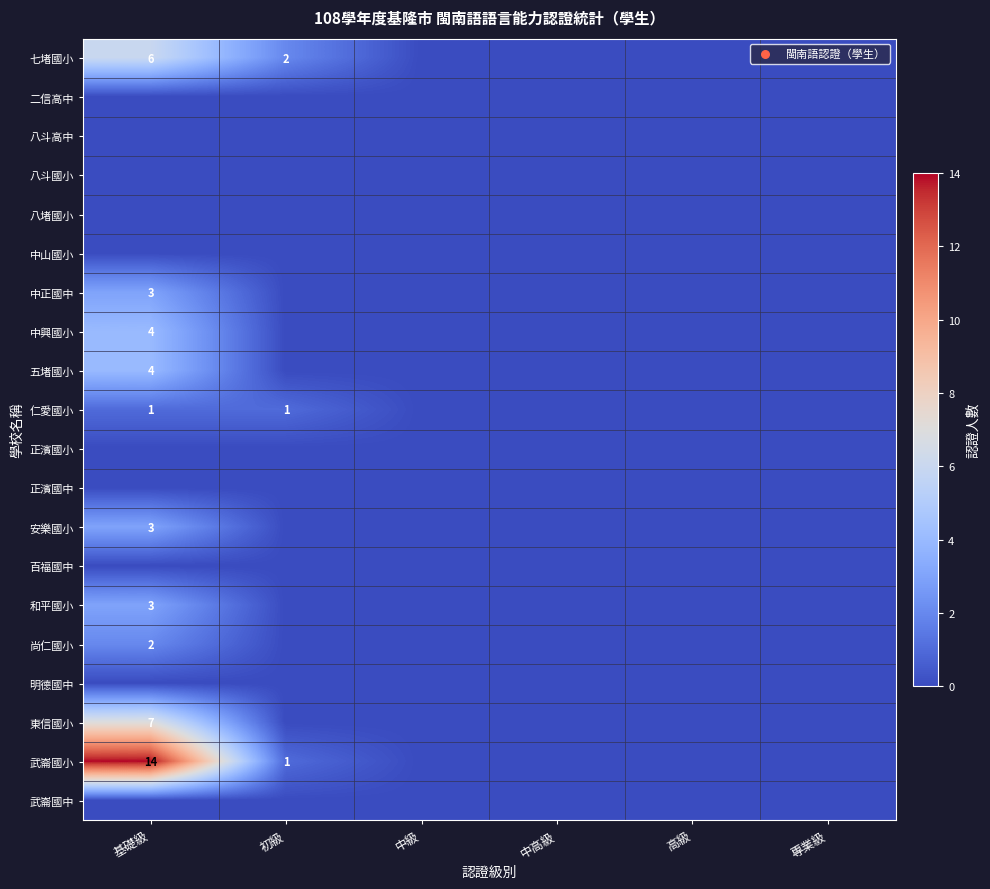

Is it true that 仁愛國小 equals 2 at 基礎級?

False